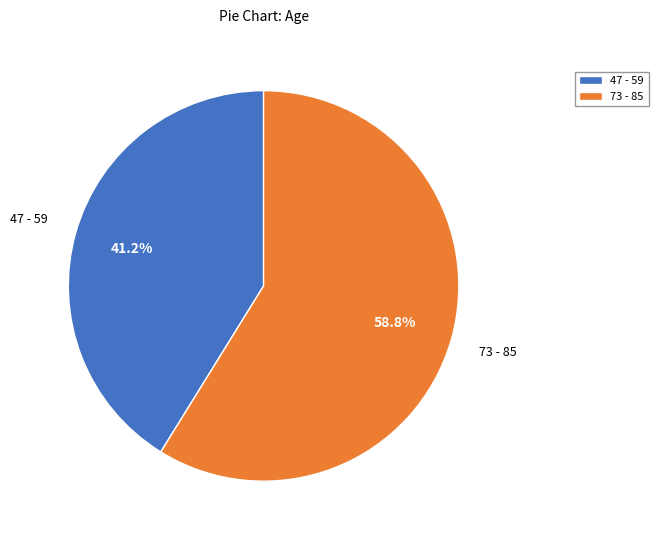

What percentage do 73 - 85 and 47 - 59 together represent?

100.0%